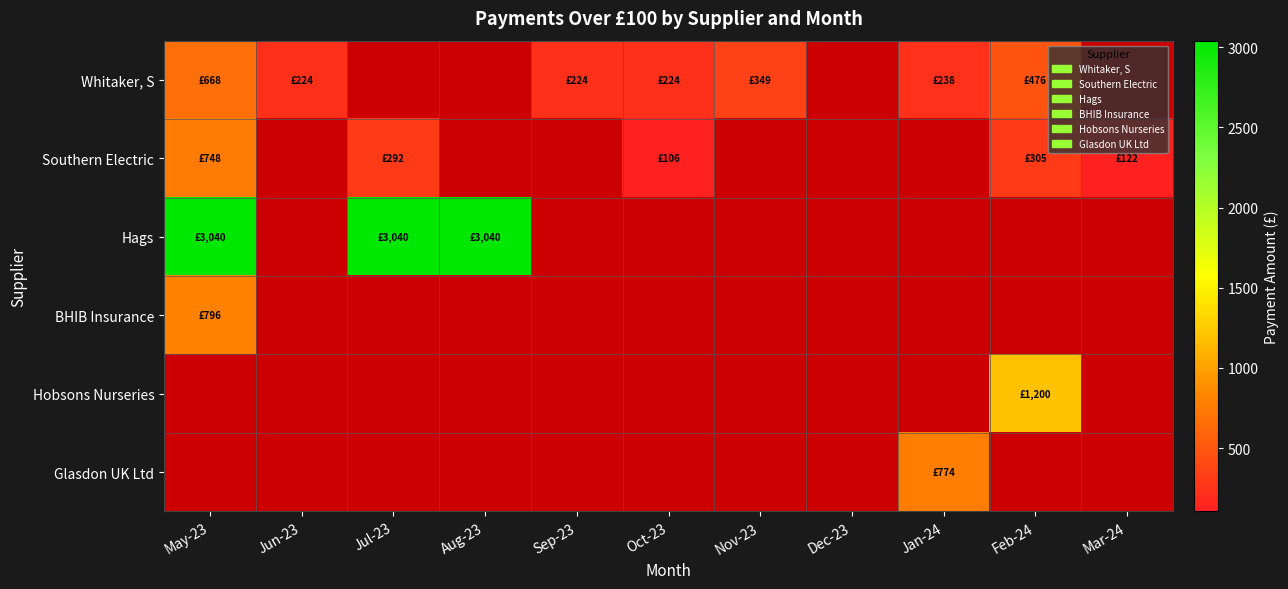

What is the greatest value displayed?

3040.2